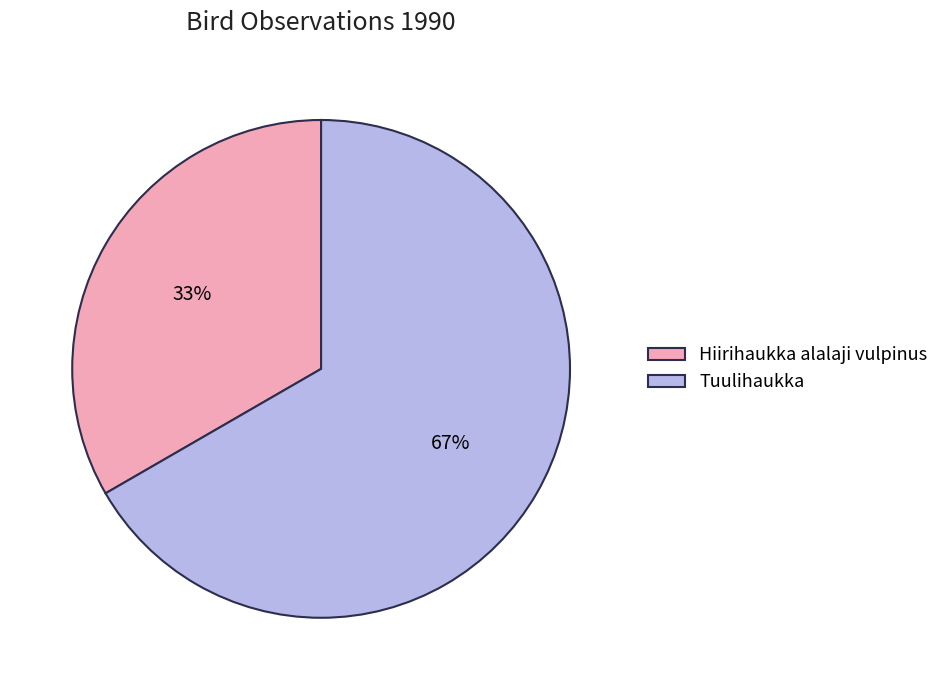

Is the sum of Hiirihaukka alalaji vulpinus and Tuulihaukka greater than half?

Yes